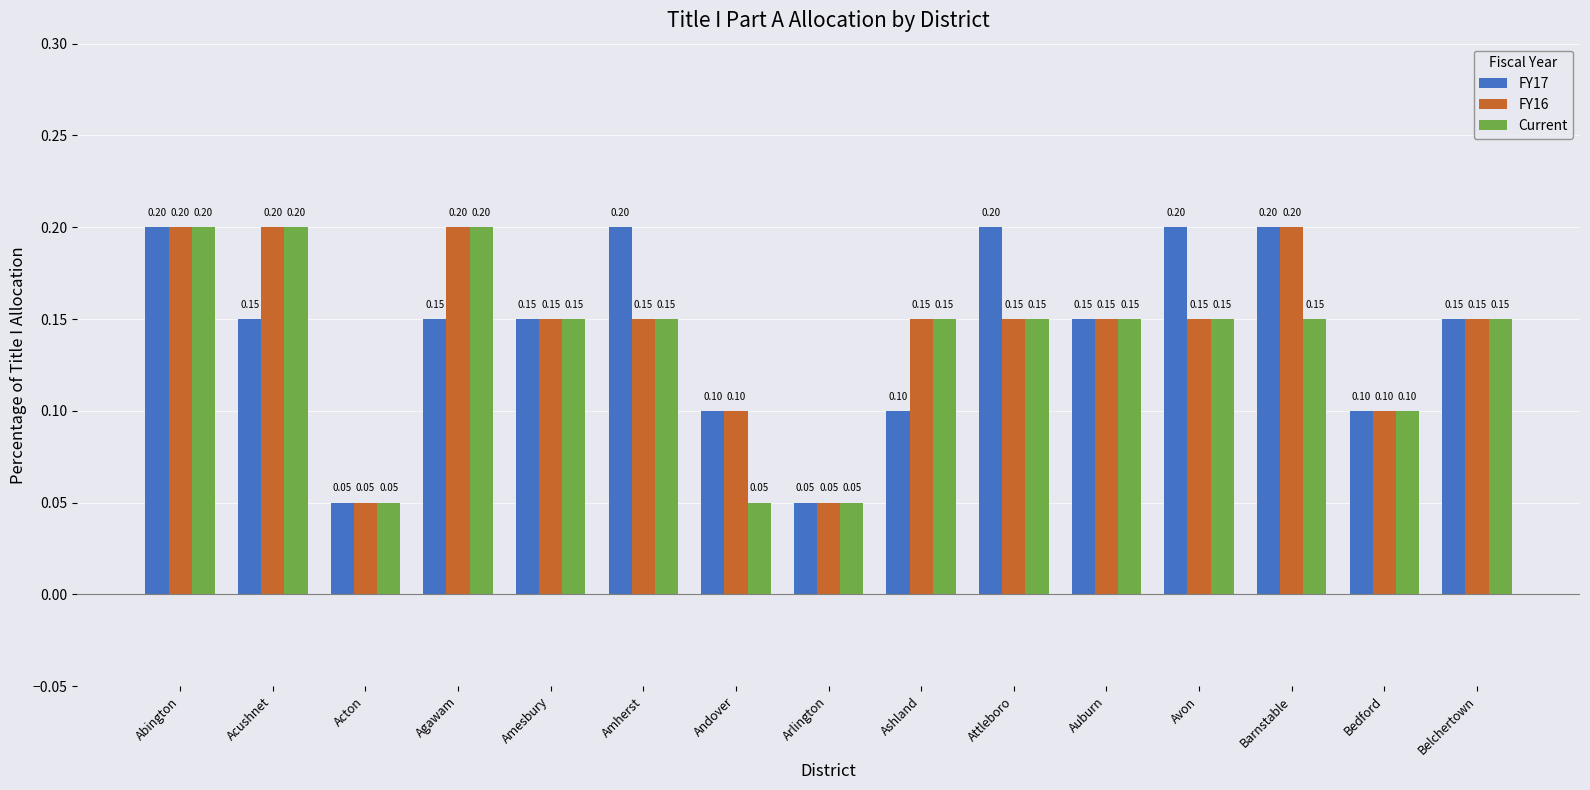

What is the label of the 7th bar from the left?

Andover